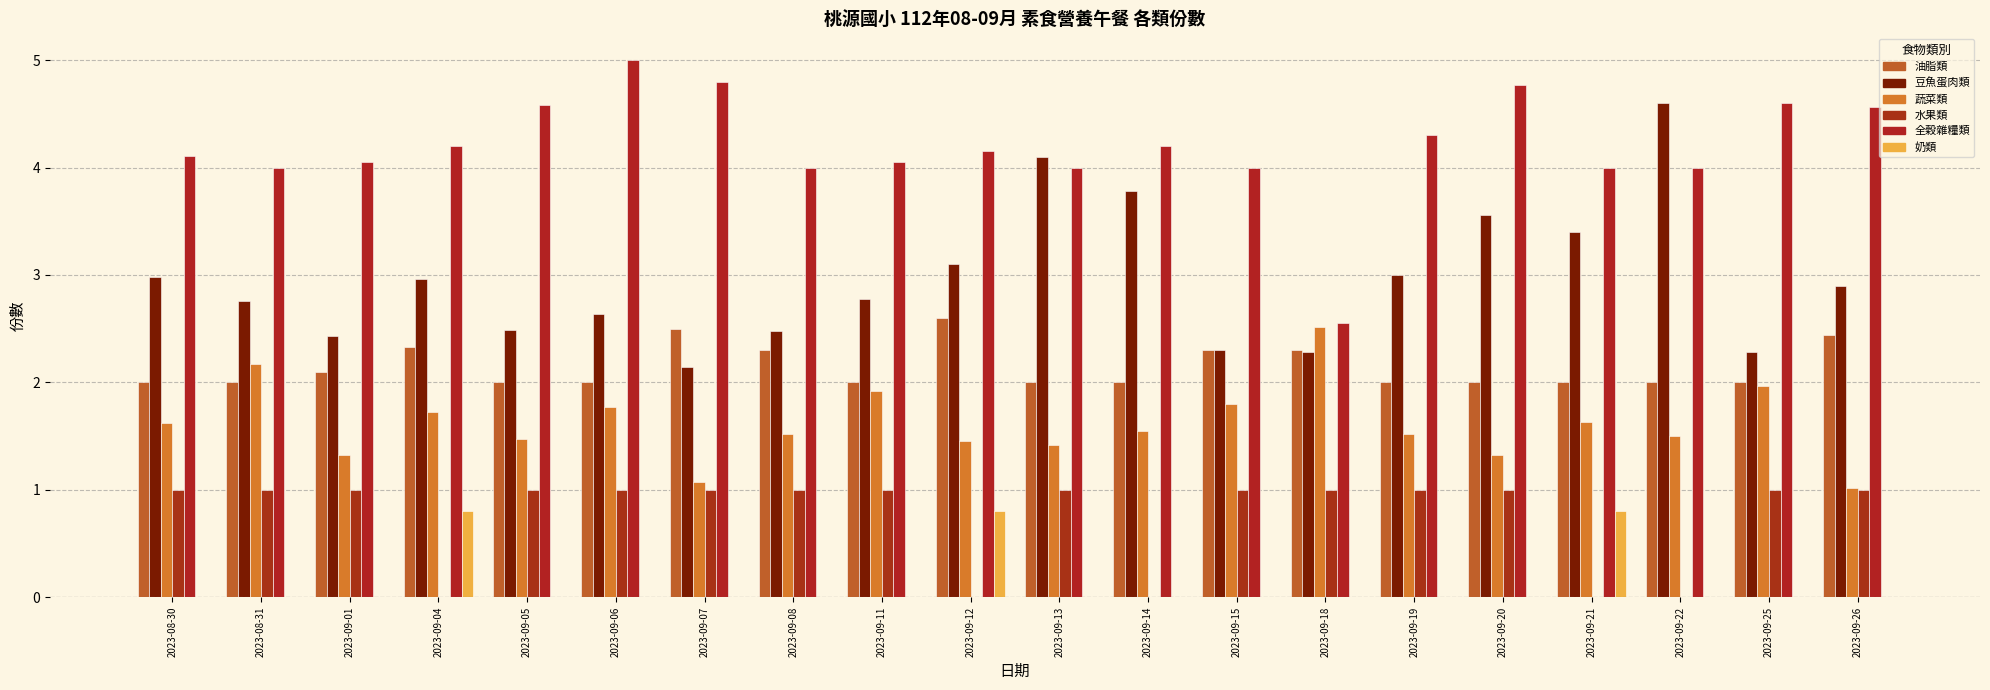

Reading right to left, list all the values displayed in this chart.

油脂類: 2.4	2.0	2.0	2.0	2.0	2.0	2.3	2.3	2.0	2.0	2.6	2.0	2.3	2.5	2.0	2.0	2.3	2.1	2.0	2.0
豆魚蛋肉類: 2.9	2.3	4.6	3.4	3.6	3.0	2.3	2.3	3.8	4.1	3.1	2.8	2.5	2.1	2.6	2.5	3.0	2.4	2.8	3.0
蔬菜類: 1.0	2.0	1.5	1.6	1.3	1.5	2.5	1.8	1.6	1.4	1.4	1.9	1.5	1.1	1.8	1.5	1.7	1.3	2.2	1.6
水果類: 1.0	1.0	0.0	0.0	1.0	1.0	1.0	1.0	0.0	1.0	0.0	1.0	1.0	1.0	1.0	1.0	0.0	1.0	1.0	1.0
全穀雜糧類: 4.6	4.6	4.0	4.0	4.8	4.3	2.5	4.0	4.2	4.0	4.2	4.0	4.0	4.8	5.0	4.6	4.2	4.0	4.0	4.1
奶類: 0.0	0.0	0.0	0.8	0.0	0.0	0.0	0.0	0.0	0.0	0.8	0.0	0.0	0.0	0.0	0.0	0.8	0.0	0.0	0.0